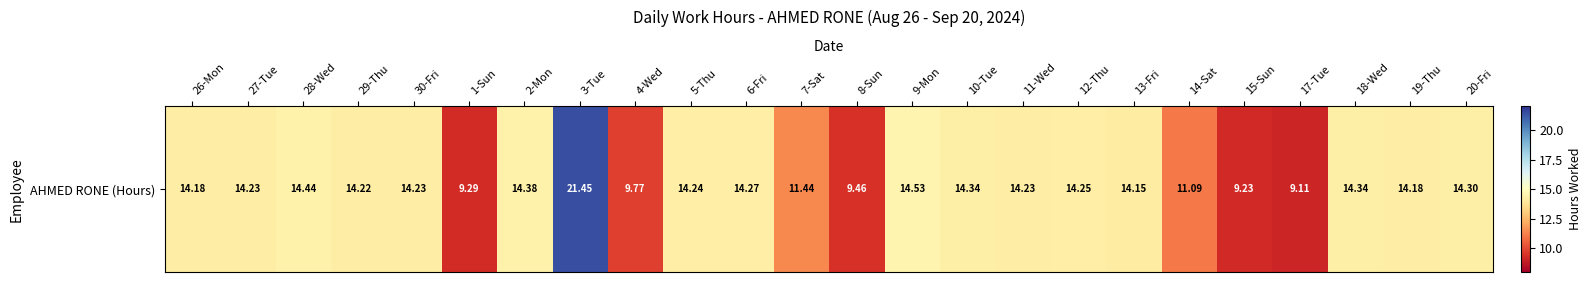

List the labels in order of value, largest first.

3-Tue, 9-Mon, 28-Wed, 2-Mon, 10-Tue, 18-Wed, 20-Fri, 6-Fri, 12-Thu, 5-Thu, 27-Tue, 30-Fri, 11-Wed, 29-Thu, 26-Mon, 19-Thu, 13-Fri, 7-Sat, 14-Sat, 4-Wed, 8-Sun, 1-Sun, 15-Sun, 17-Tue